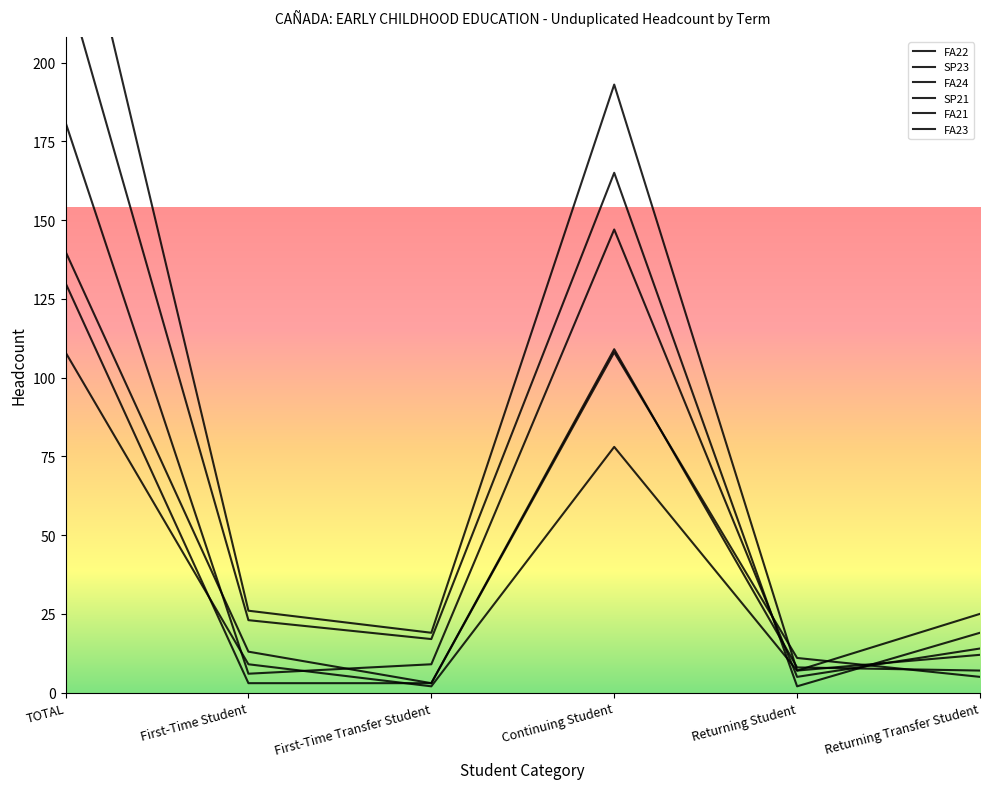

Reading left to right, transcribe all the data shown in this chart.

FA22: 140	13	3	109	8	7
SP23: 181	6	9	147	5	14
FA24: 270	26	19	193	7	25
SP21: 130	3	3	108	11	5
FA21: 108	9	2	78	7	12
FA23: 226	23	17	165	2	19